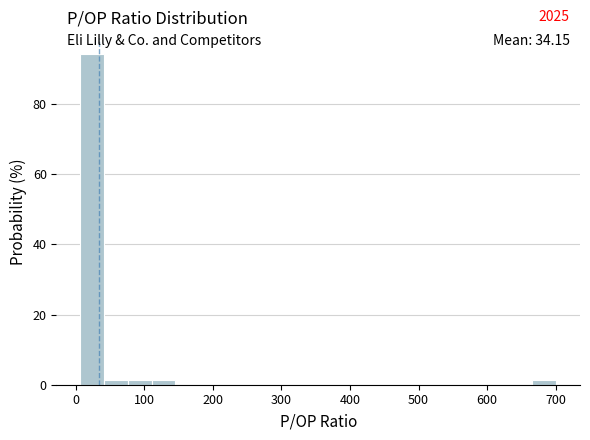

Around what value on the x-axis is the tallest bar? Give the approximate position of its centre, as read against the axis.

20